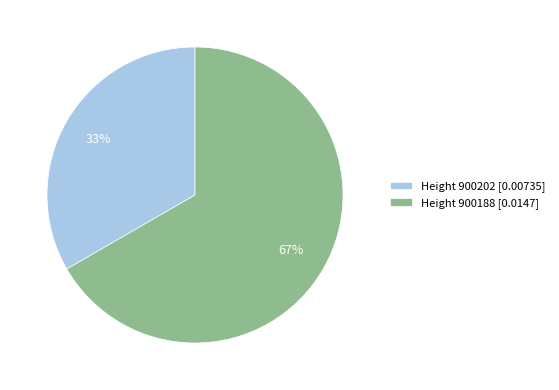

To the nearest percent, what is the combined percentage of Height 900188 [0.0147] and Height 900202 [0.00735]?

100%